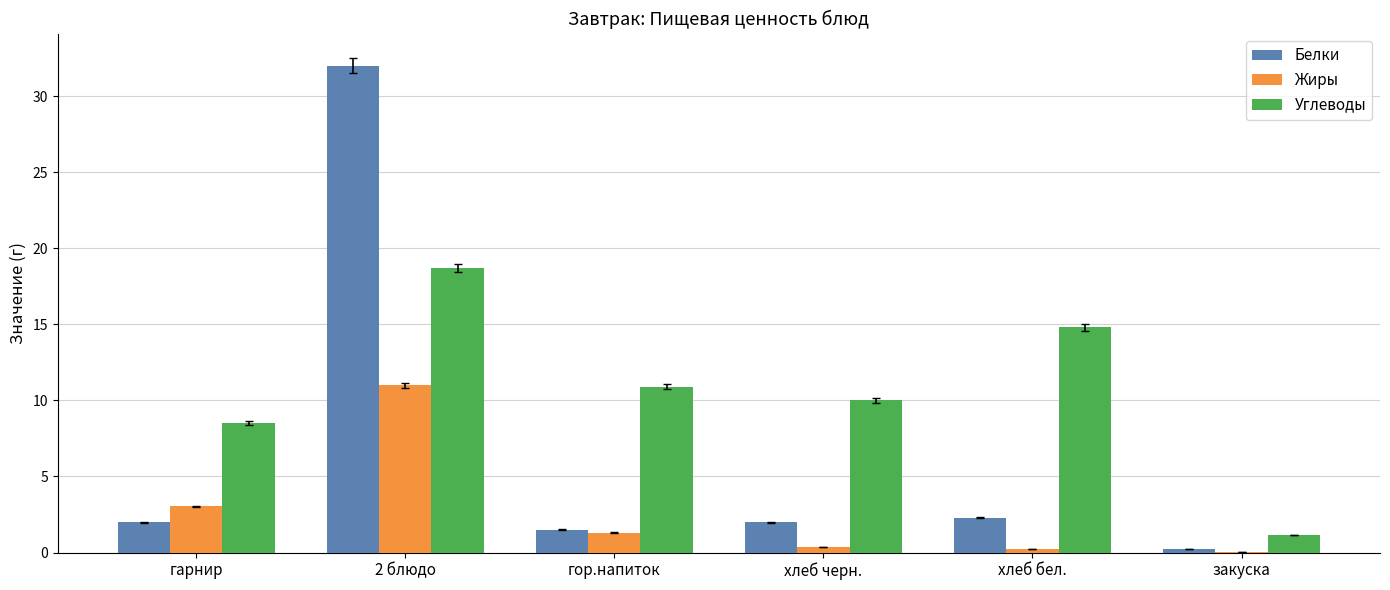

True or false: Жиры has a value of 3.0 at гарнир.

True